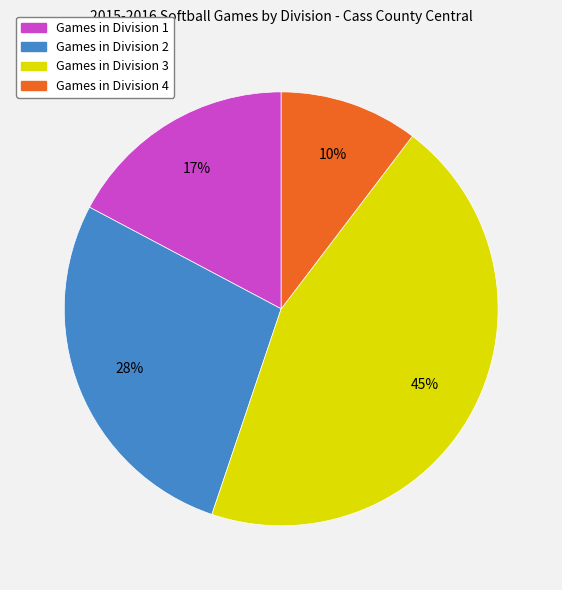

To the nearest percent, what is the average slice percentage?

25%